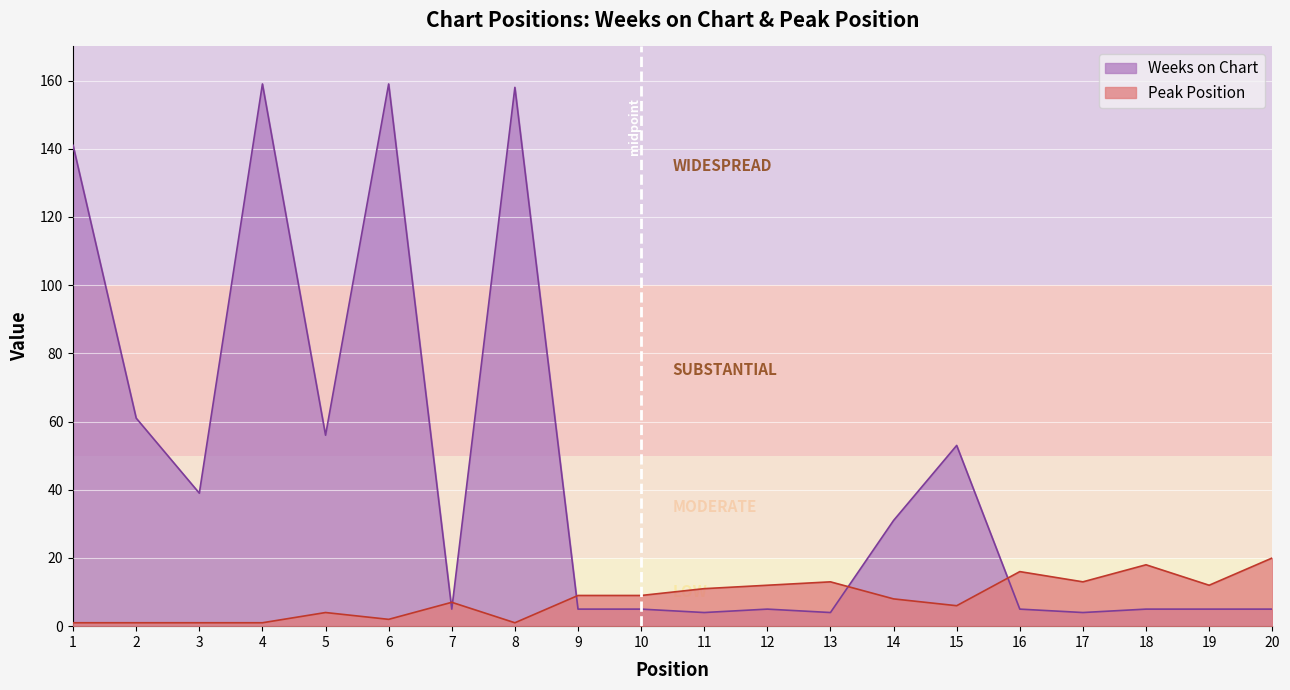

Which series ends up on top after the final intersection of Weeks on Chart and Peak Position?

Peak Position